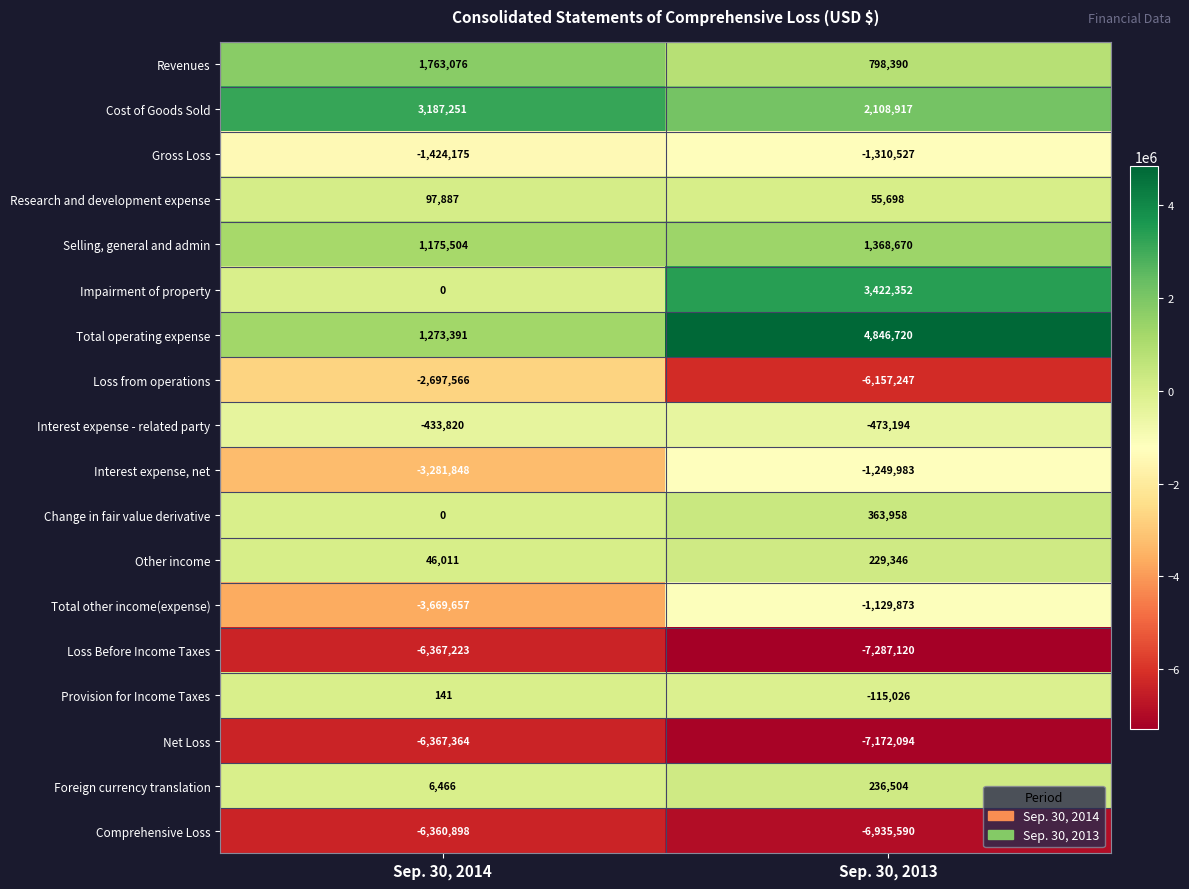

Where is Total operating expense nearest to the value 3060055?

Sep. 30, 2014